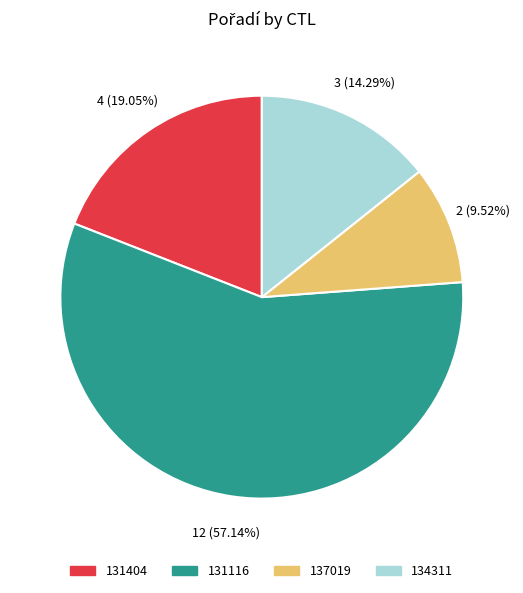

To the nearest percent, what is the average slice percentage?

25%